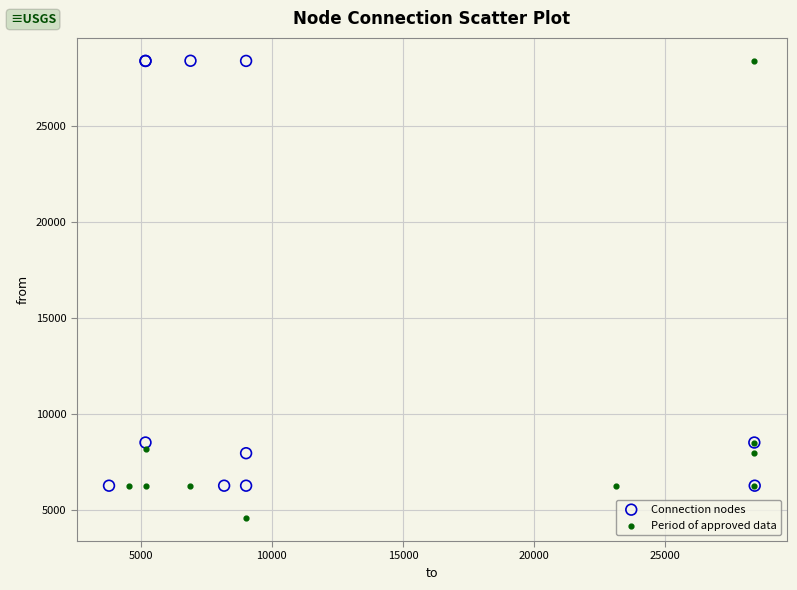

Which series reaches the minimum Y coordinate?

Period of approved data